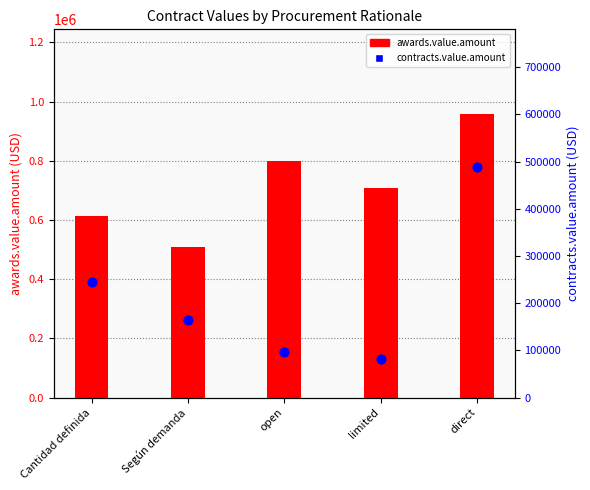

What are all the series names shown in the legend?

awards.value.amount, contracts.value.amount